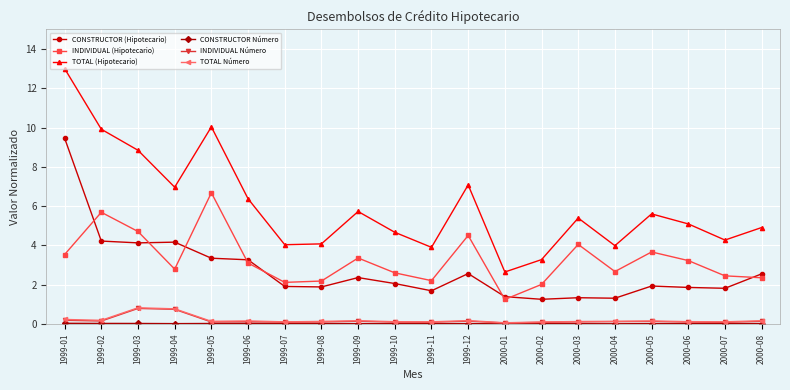

In INDIVIDUAL (Hipotecario), how many points are lower than both neighbors (excluding endpoints)?

5